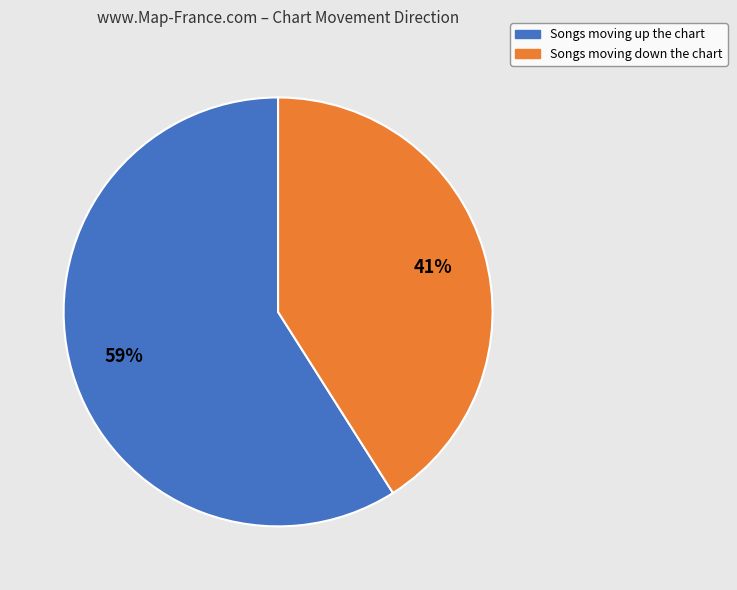

How many slices are in this pie chart?

2